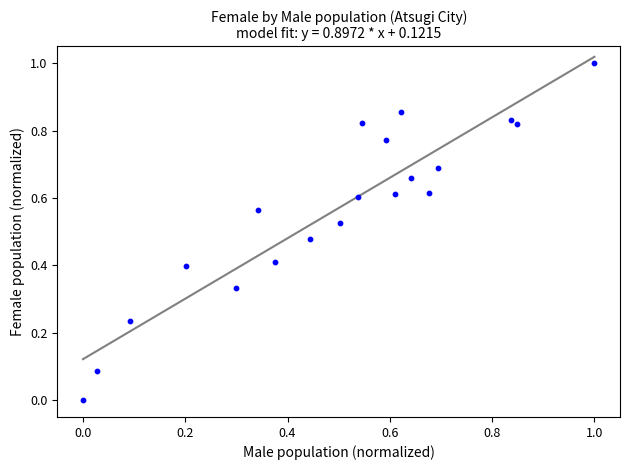

What is the range of X values (max minus min)?

1.0